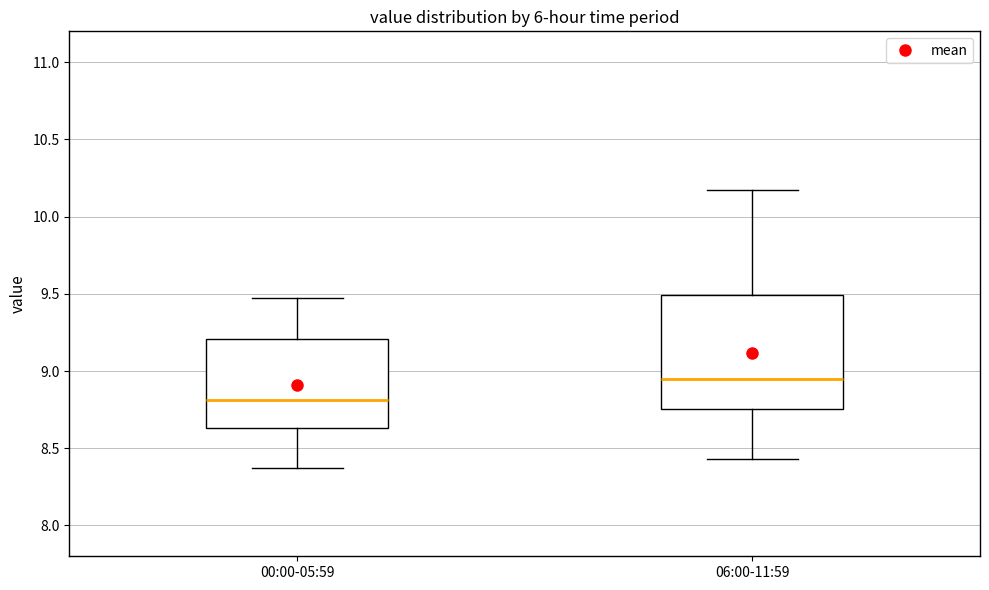

Comparing the boxes themselves (not the whiskers), which one is the tallest?

06:00-11:59